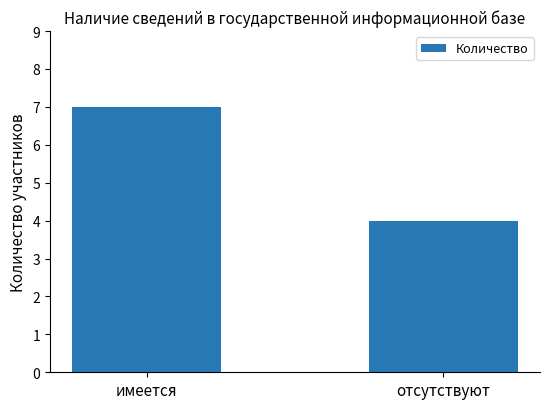

What is the sum of the values at отсутствуют and имеется?

11